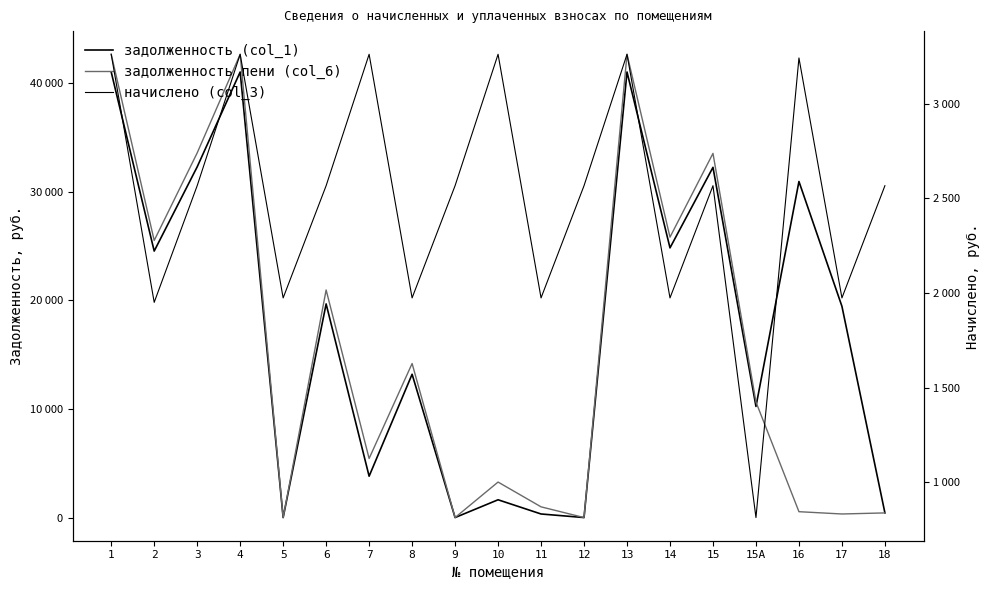

Which series has the largest total across all categories?

задолженность (col_1)